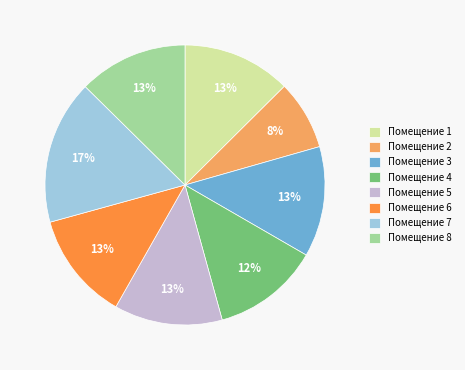

Is it true that Помещение 1 is 23% of the pie?

False